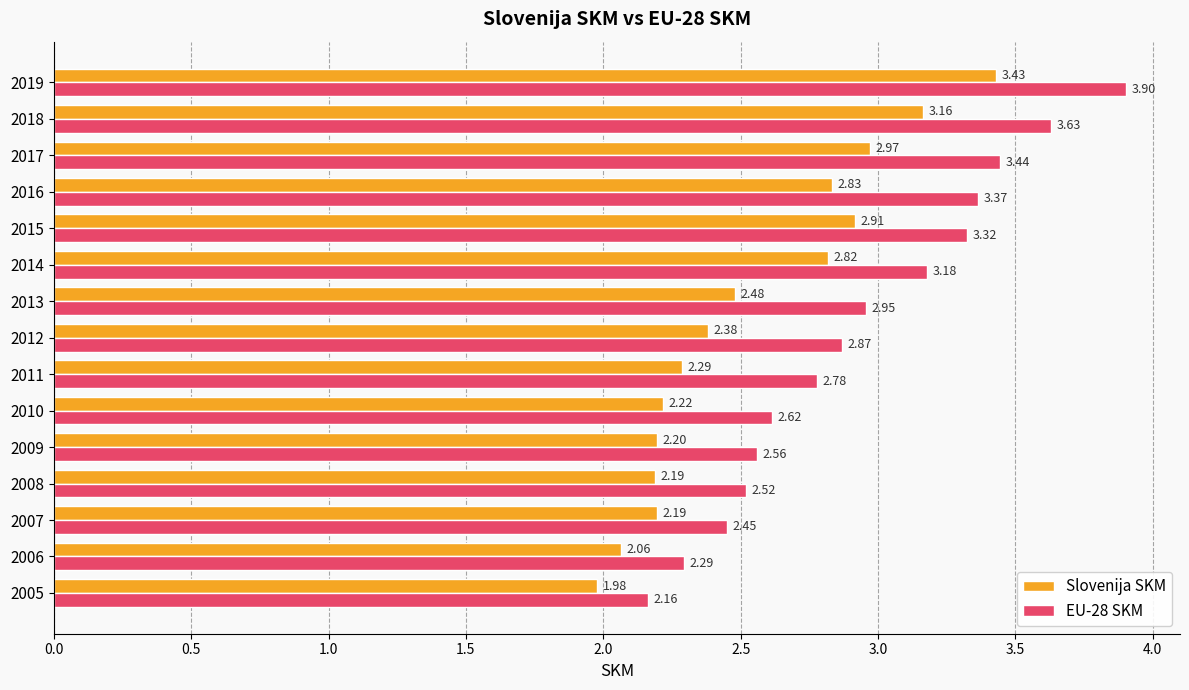

Rank the categories by EU-28 SKM value from highest to lowest.

2019, 2018, 2017, 2016, 2015, 2014, 2013, 2012, 2011, 2010, 2009, 2008, 2007, 2006, 2005